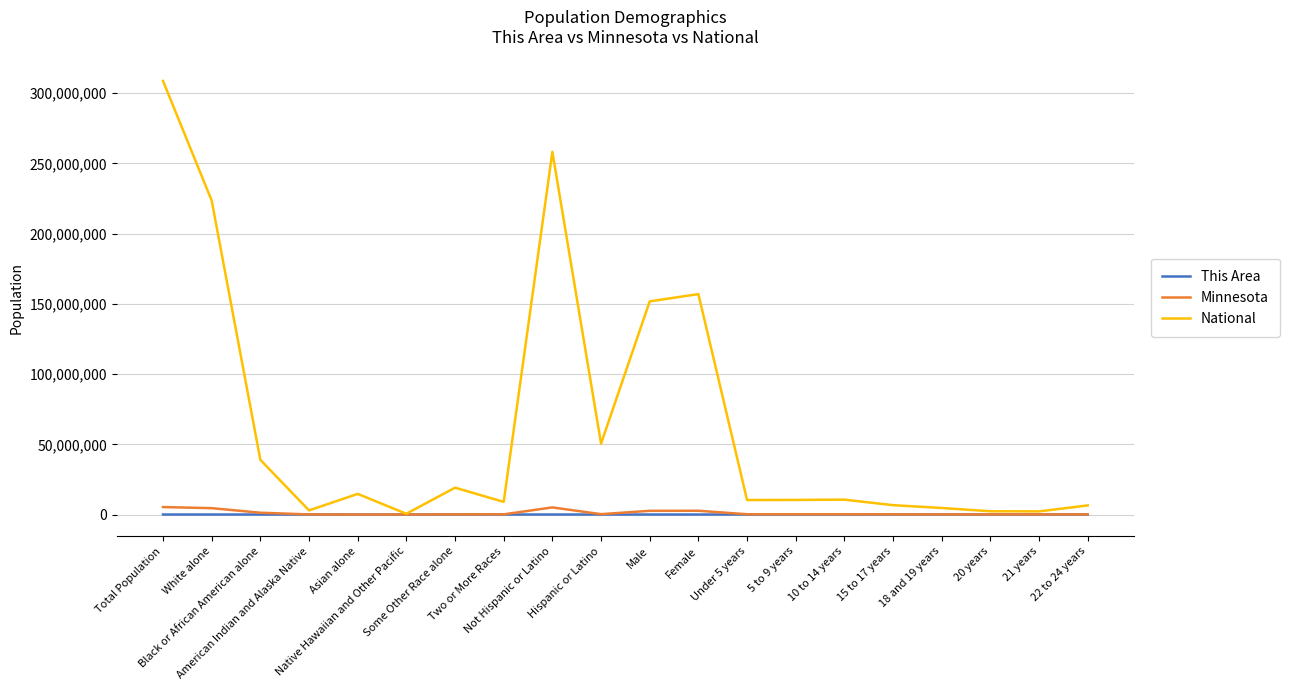

Which series has the widest spread of values?

National